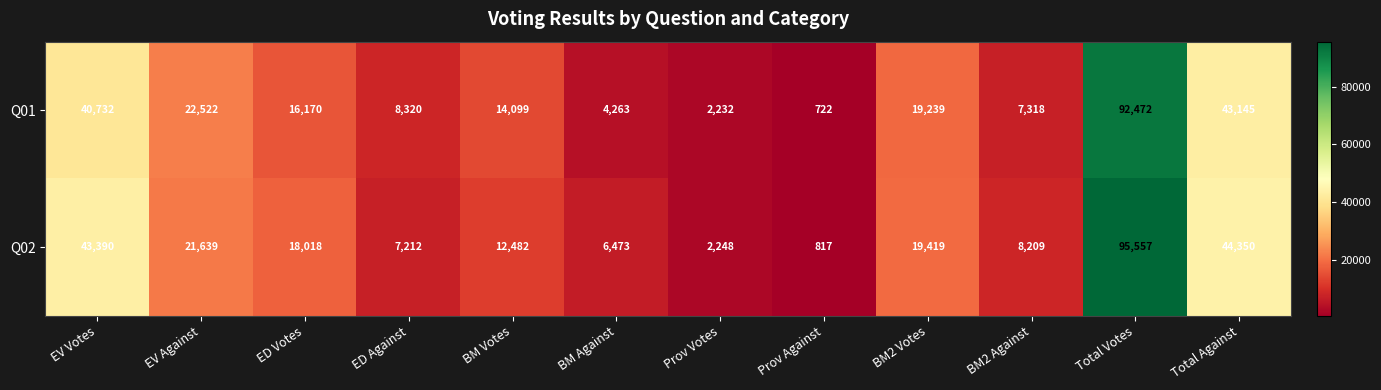

Rank the series by their maximum value, from highest to lowest.

Q02, Q01